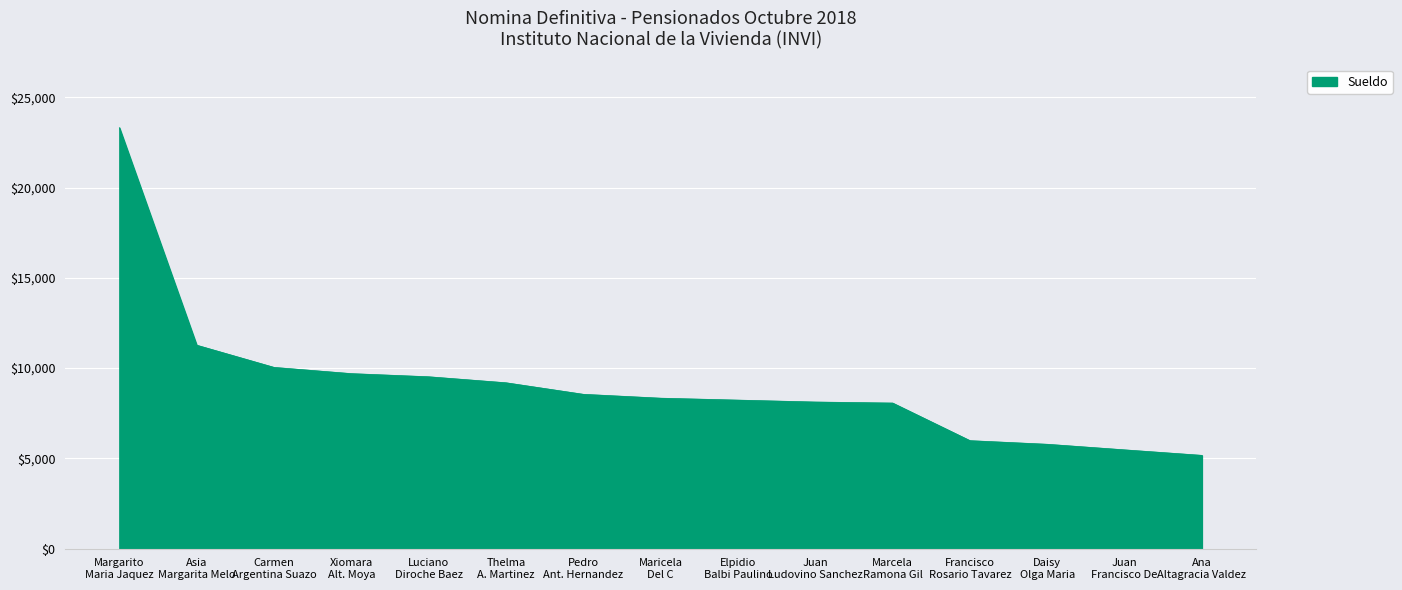

At which label does the data first exceed 8335?

Margarito
Maria Jaquez